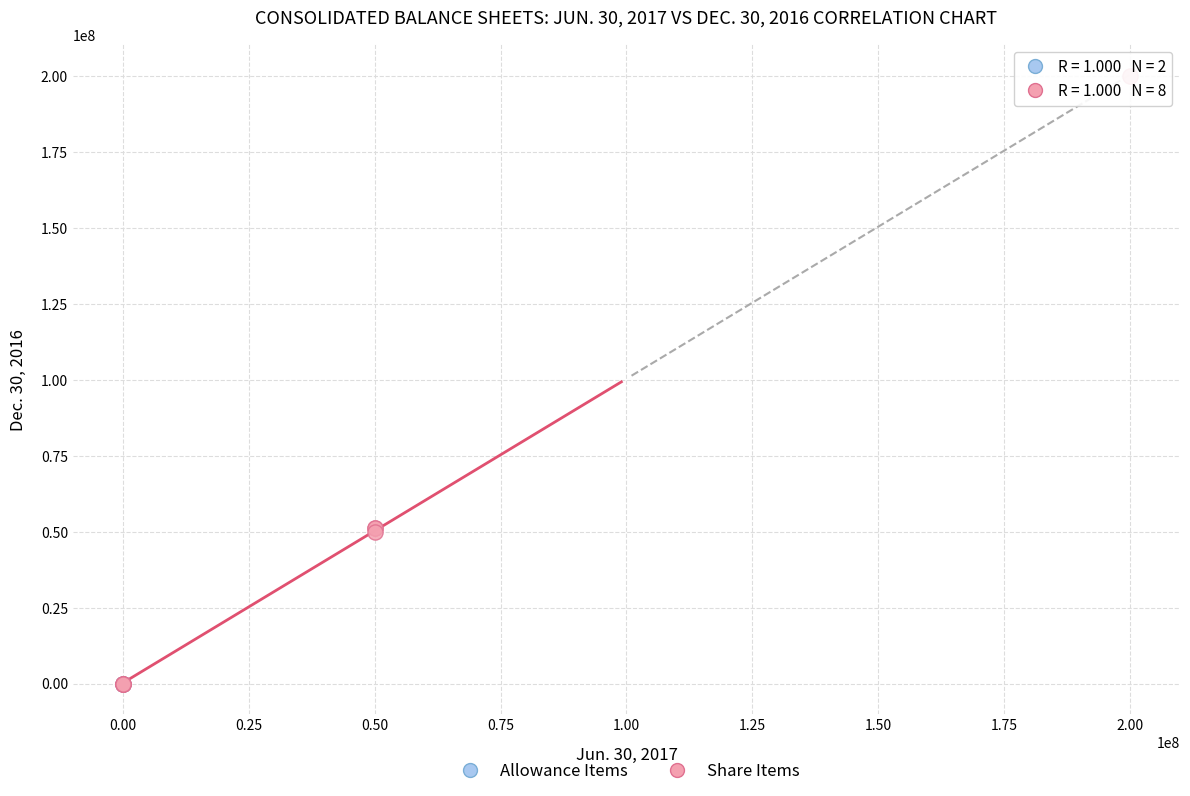

What are all the series names shown in the legend?

Allowance Items, Share Items